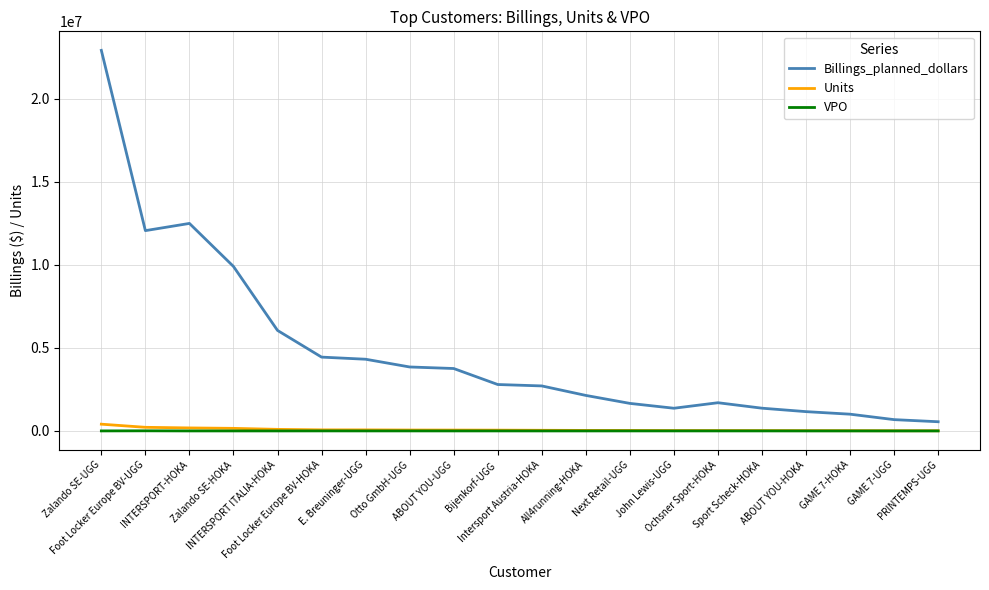

Which series has the largest total across all categories?

Billings_planned_dollars